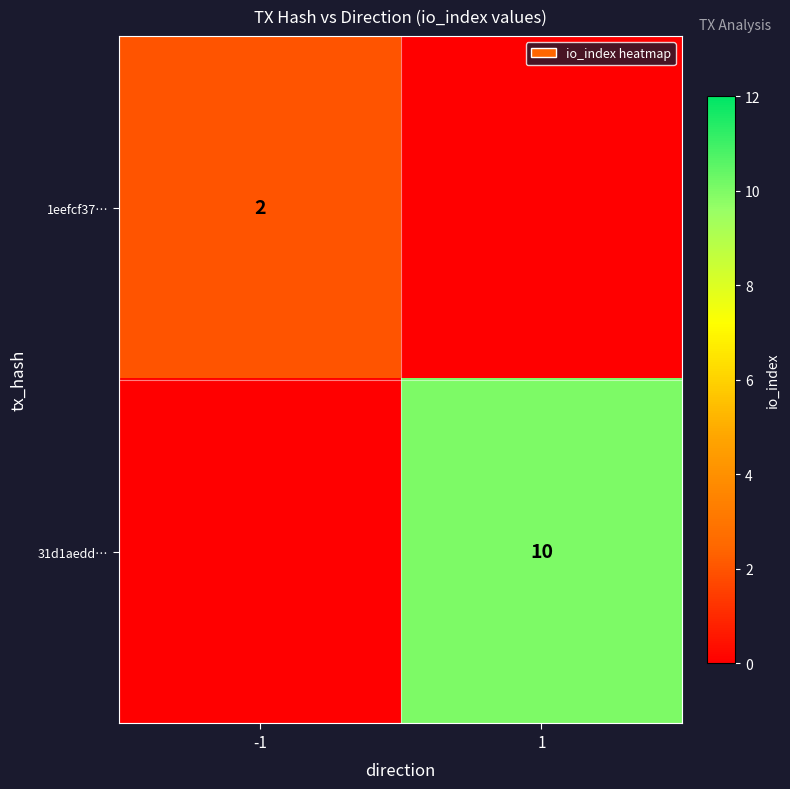

At how many categories does at least one series exceed 5?

1